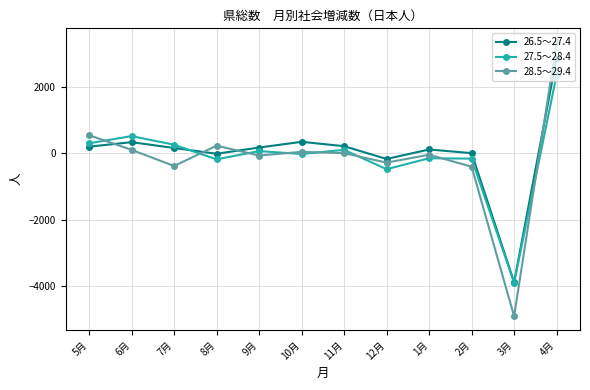

How many lines are shown in the chart?

3